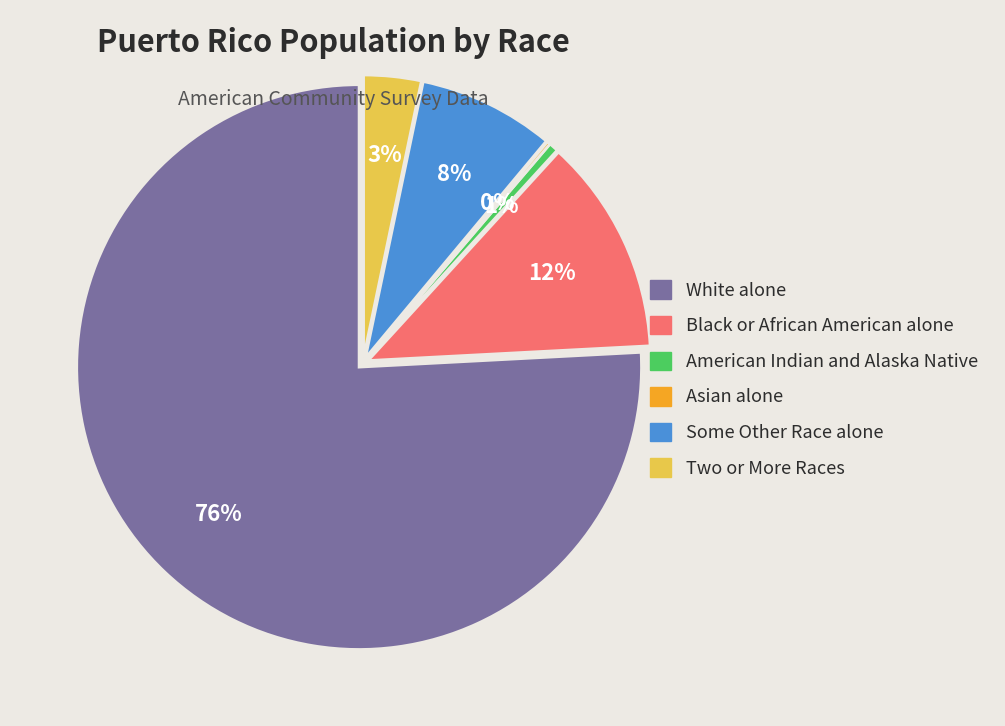

To the nearest percent, what percentage of the pie is American Indian and Alaska Native?

1%